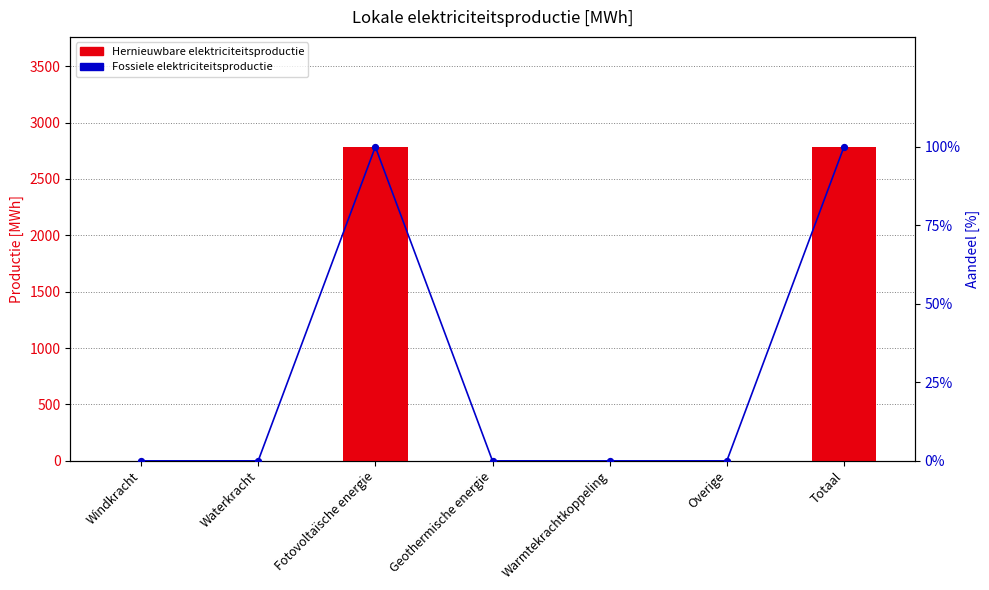

Which series contains the lowest Y value?

Hernieuwbare elektriciteitsproductie